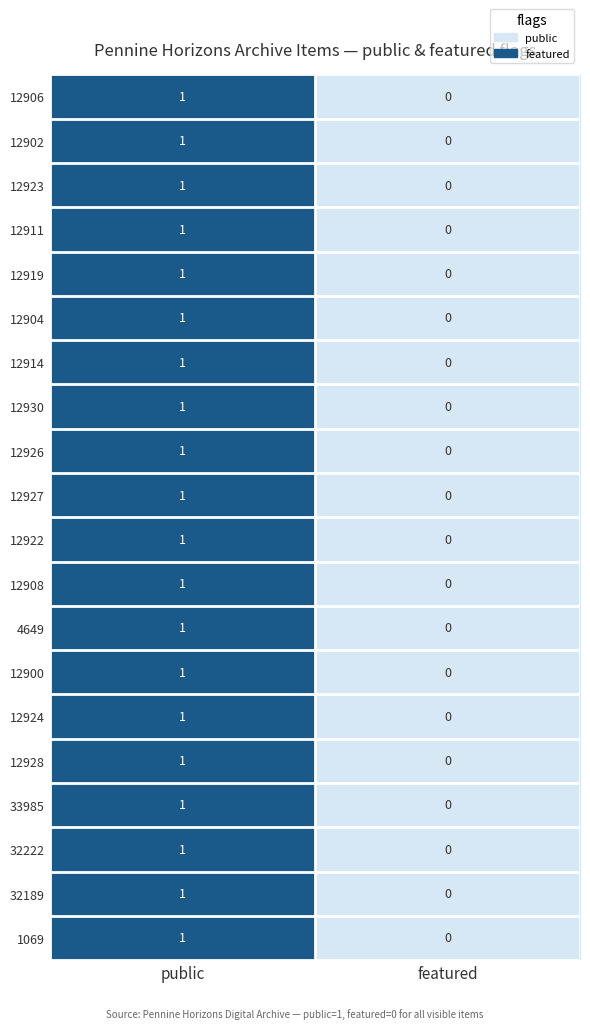

Where is 12908 nearest to the value 0?

featured